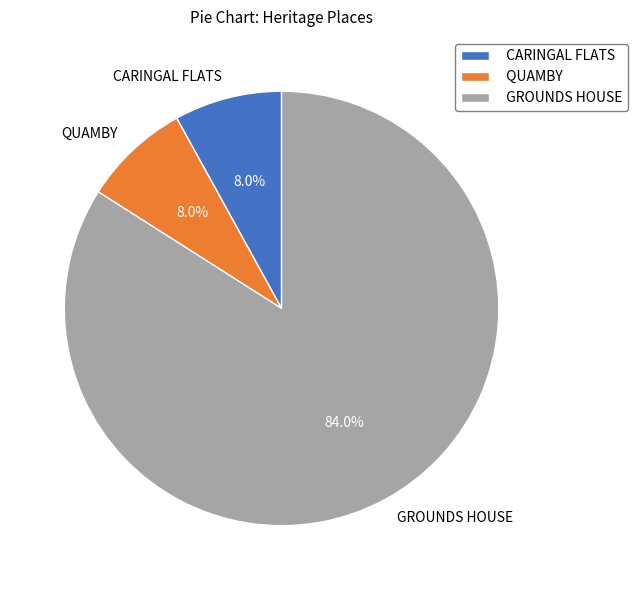

Is there a majority slice in this chart?

Yes